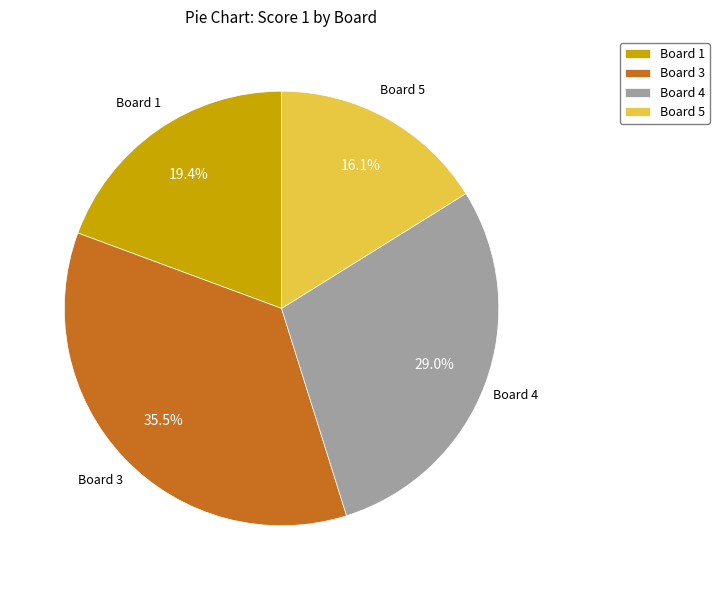

Approximately how many times larger is the value at Board 5 compared to Board 3?

0.5